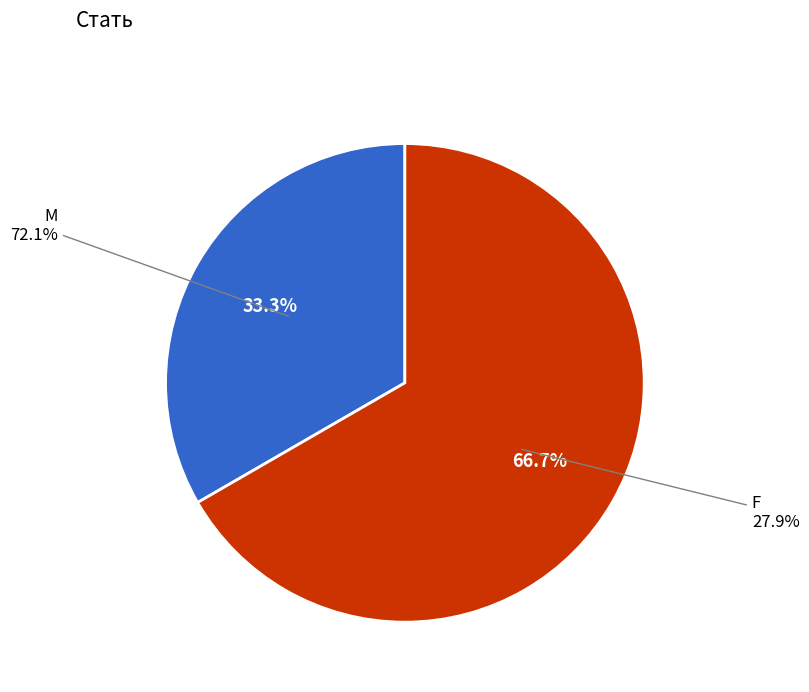

Is it true that Жіноча is 67% of the pie?

True